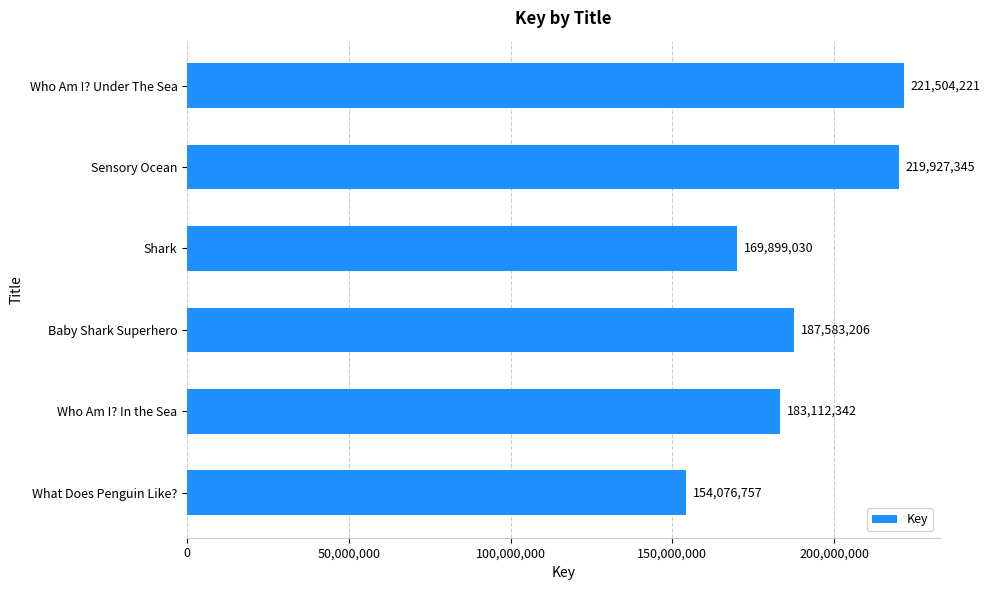

How many data points are less than 187583206?

3